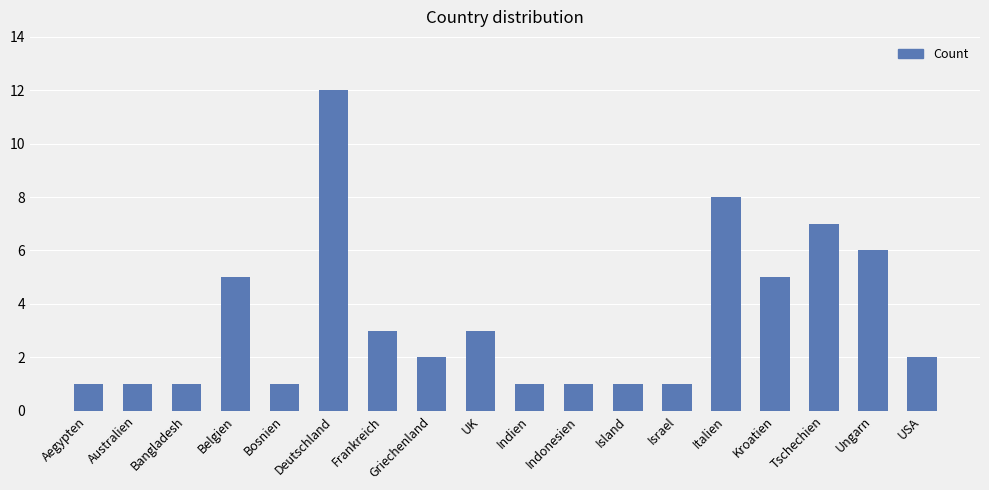

Reading right to left, list all the values displayed in this chart.

USA=2	Ungarn=6	Tschechien=7	Kroatien=5	Italien=8	Israel=1	Island=1	Indonesien=1	Indien=1	UK=3	Griechenland=2	Frankreich=3	Deutschland=12	Bosnien=1	Belgien=5	Bangladesh=1	Australien=1	Aegypten=1